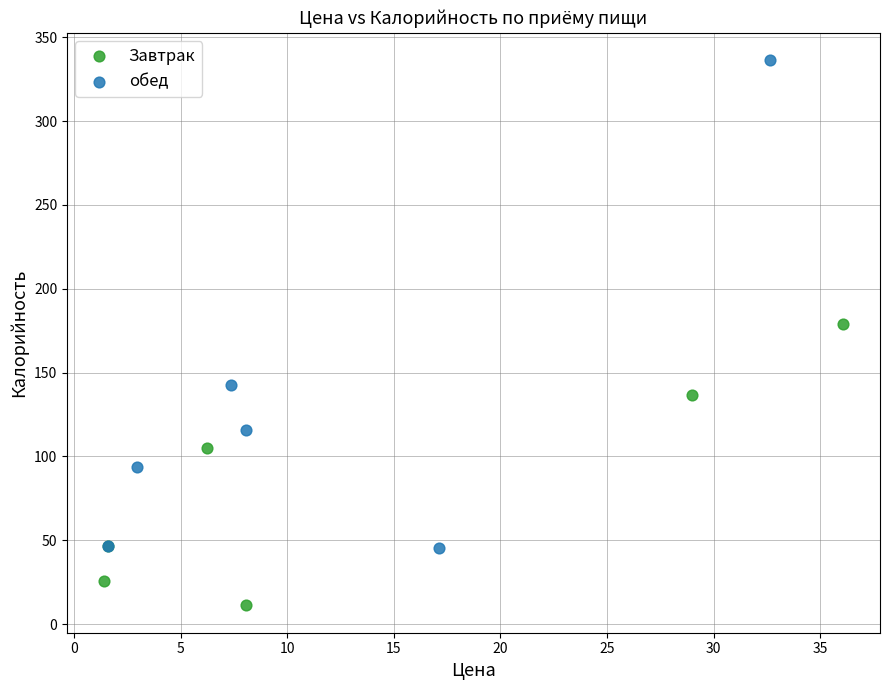

Which series has the widest spread of Y values?

обед